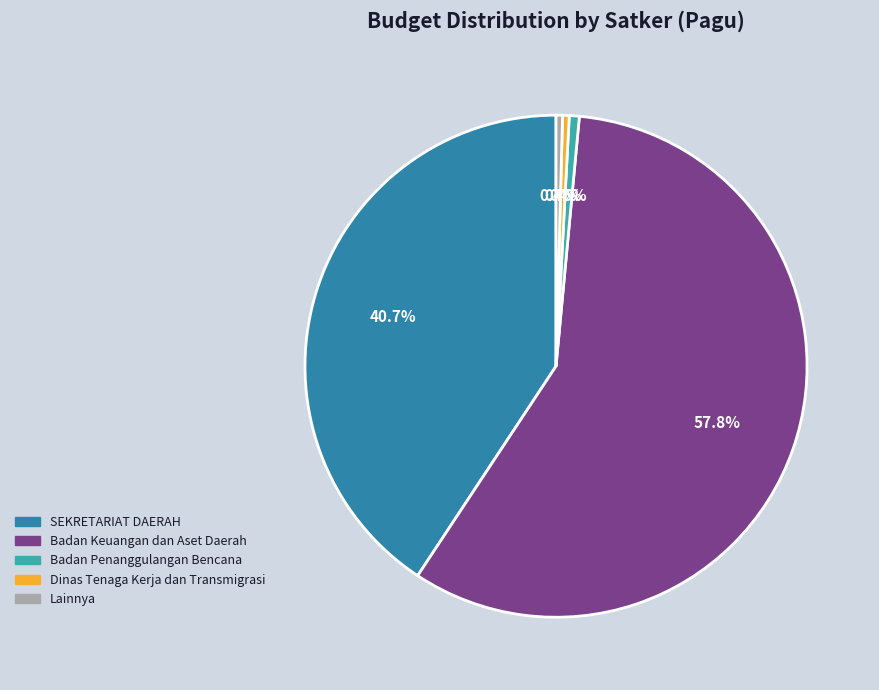

Which slice is the largest?

Badan Keuangan dan Aset Daerah